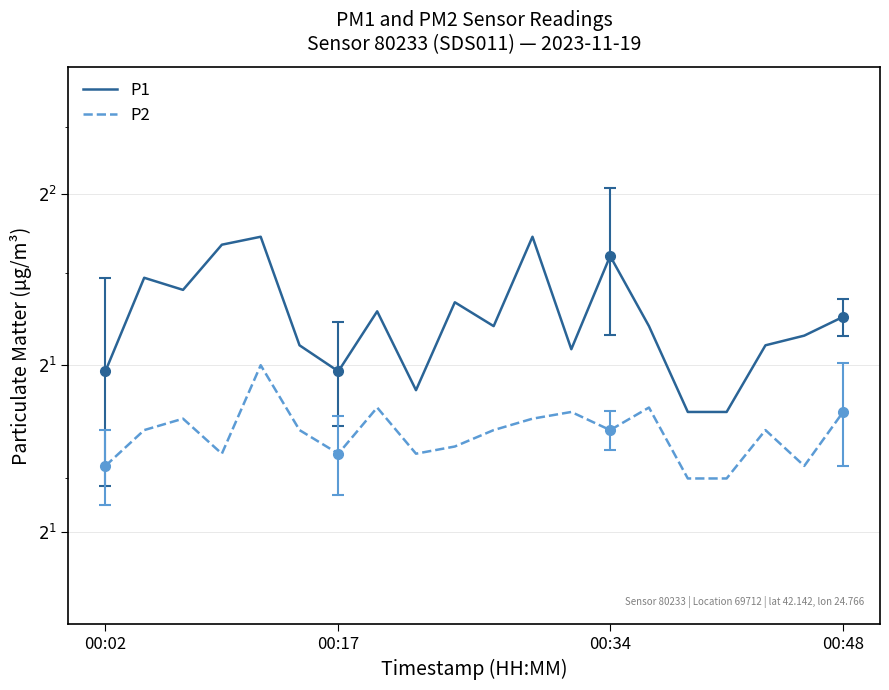

True or false: P2 and P1 cross at least once.

False